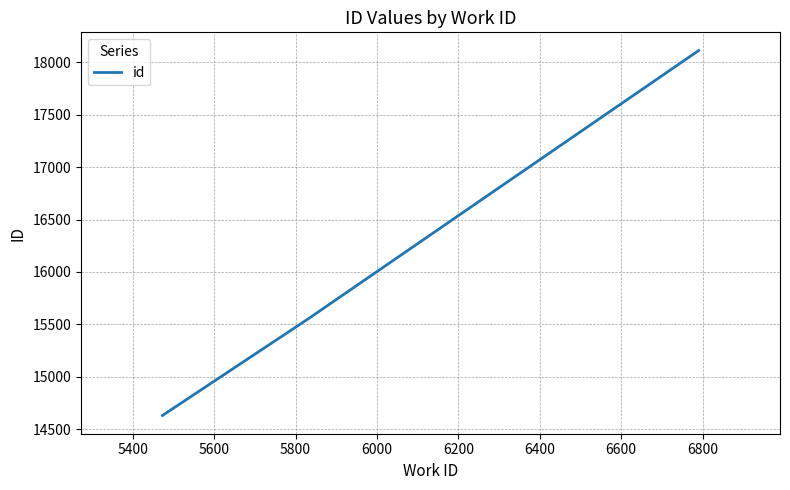

What is the average value?

16098